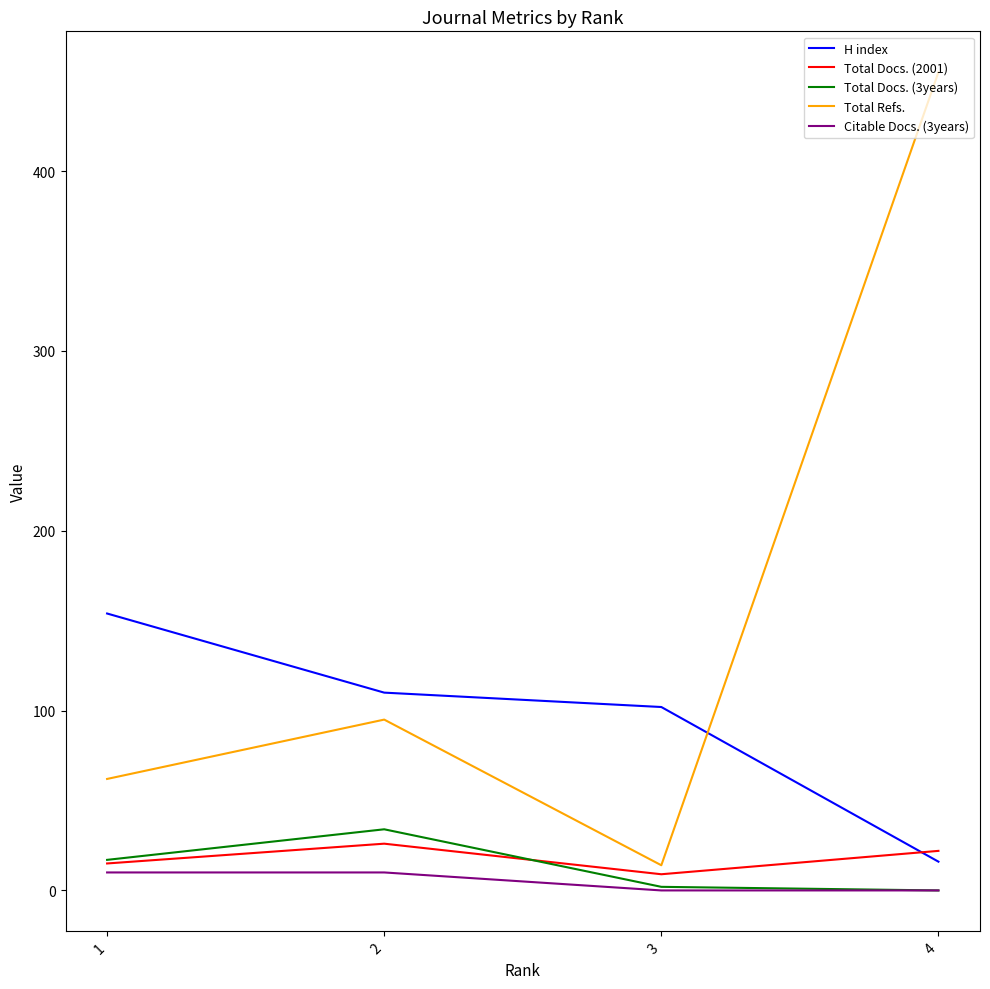

At how many categories does at least one series exceed 395?

1